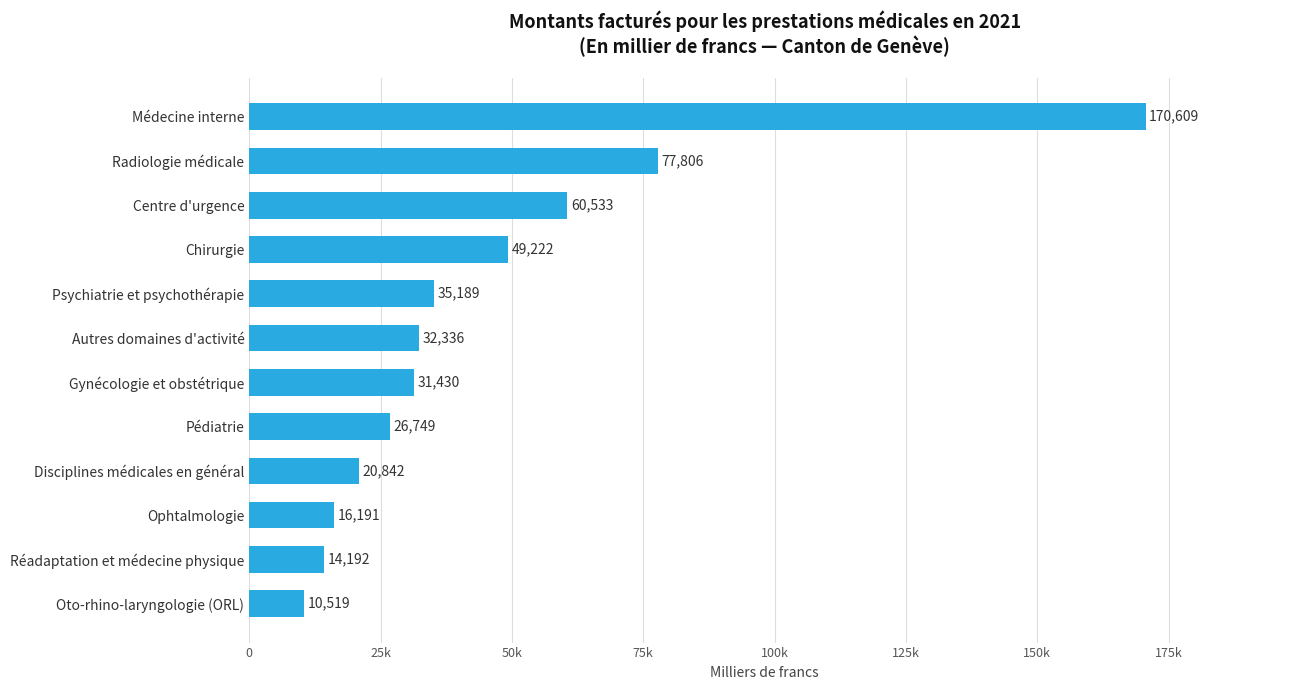

Where is the data nearest to the value 90563?

Radiologie médicale